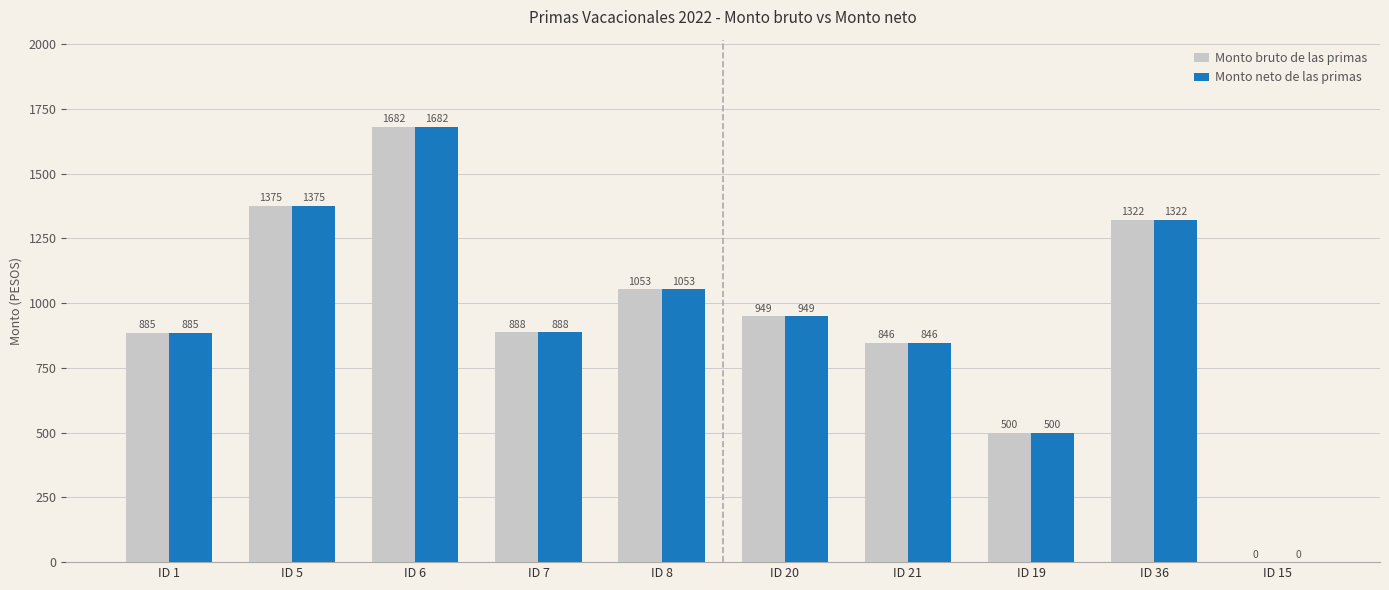

The Monto neto de las primas series shows 1953.6 at ID 5. True or false?

False